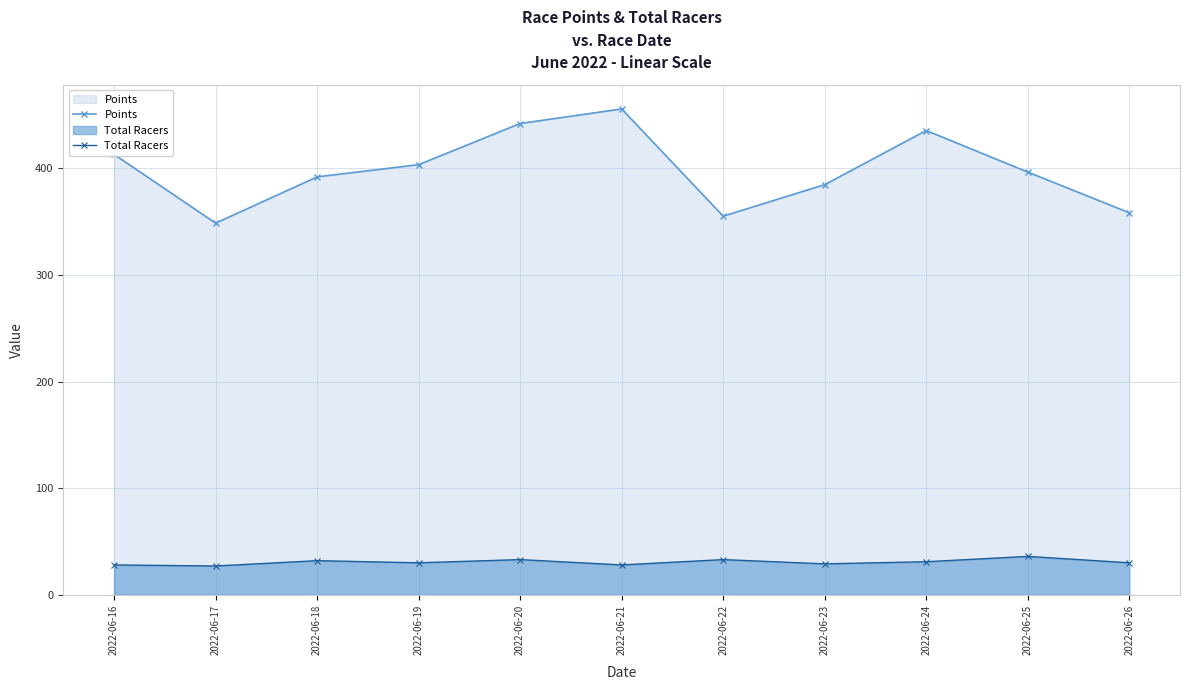

How many data points in Points are less than 396?

5